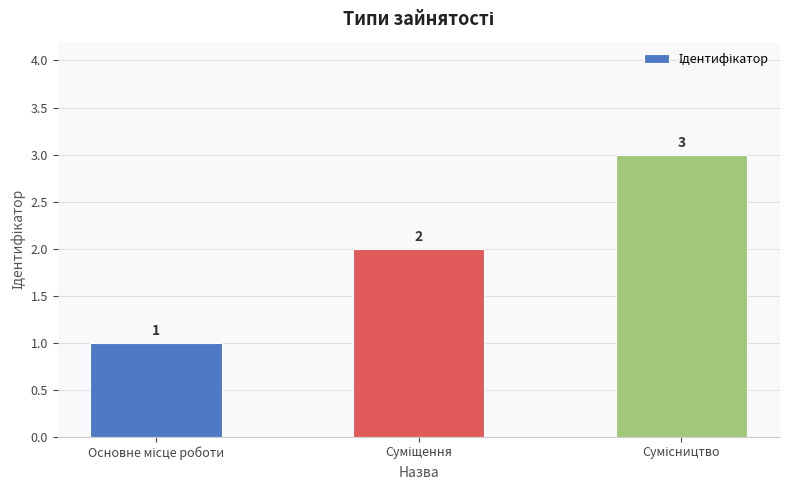

How many bars are there in total?

3